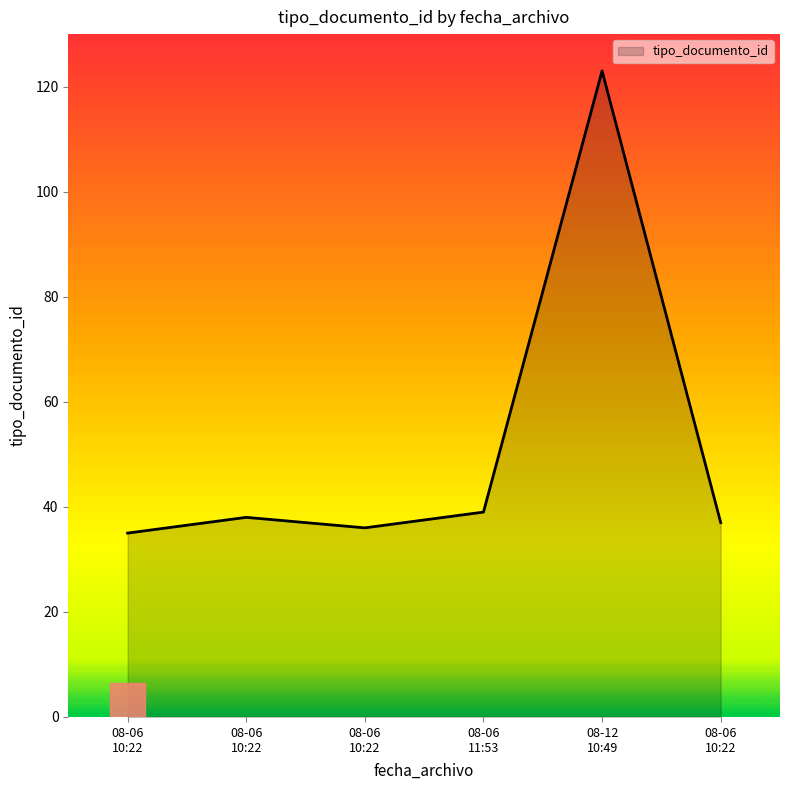

Is this an area chart (filled region under the line)?

Yes